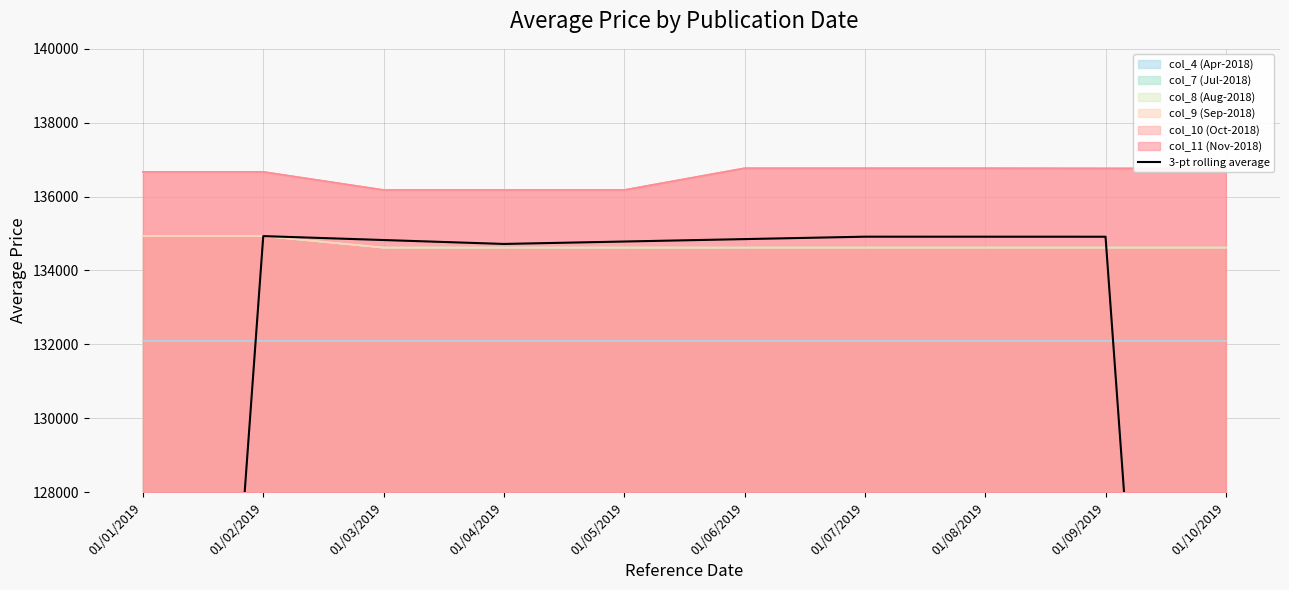

What is the ratio of the value at 01/01/2019 to the value at 01/10/2019?

1.0